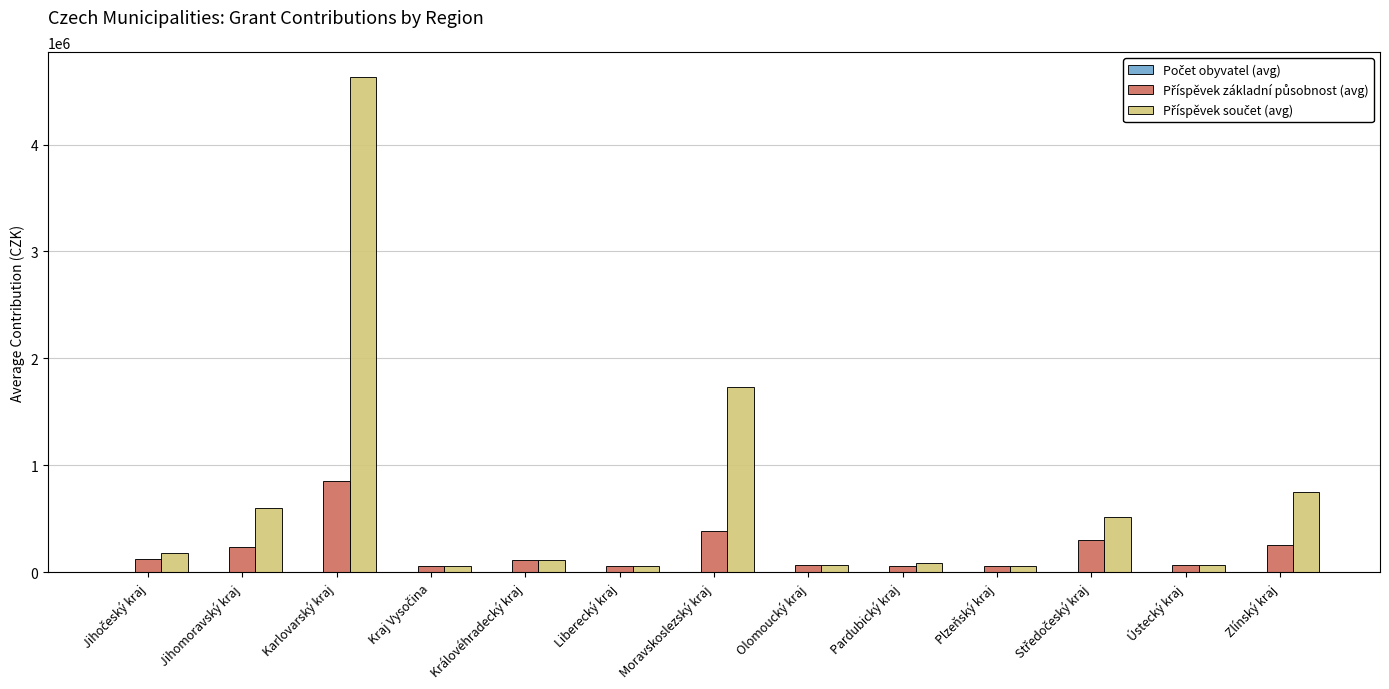

At which category does the chart reach its peak across all series?

Karlovarský kraj